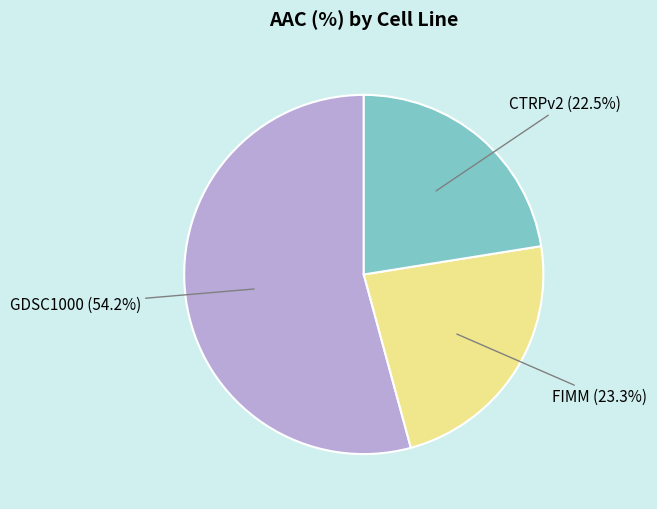

Rank the categories by value from lowest to highest.

CTRPv2, FIMM, GDSC1000